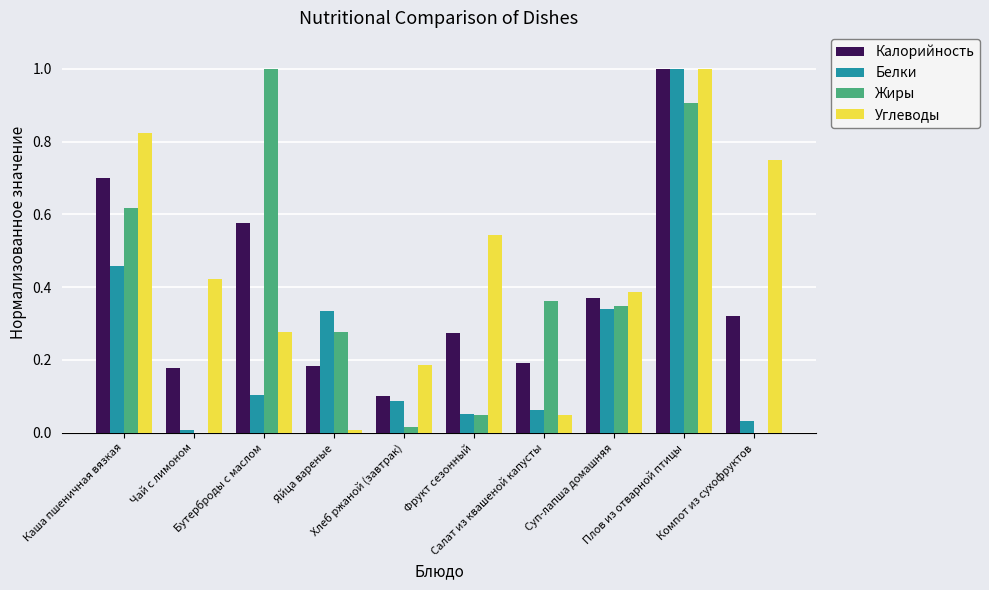

What is the highest value of the Белки series?

1.0